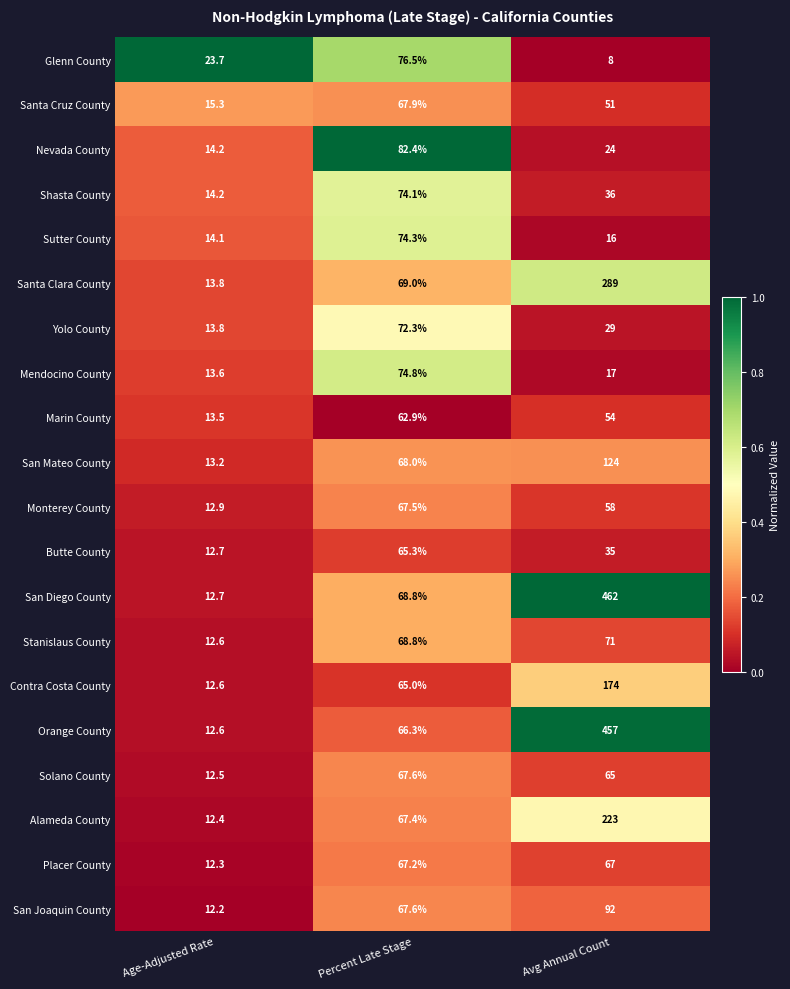

The Orange County series shows 12.6 at Age-Adjusted Rate. True or false?

True